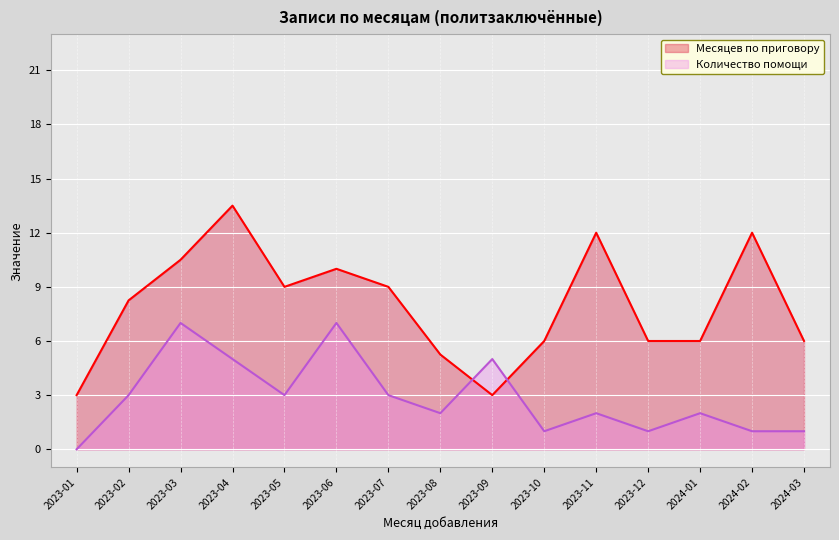

How many values in the Количество помощи series exceed 2?

7